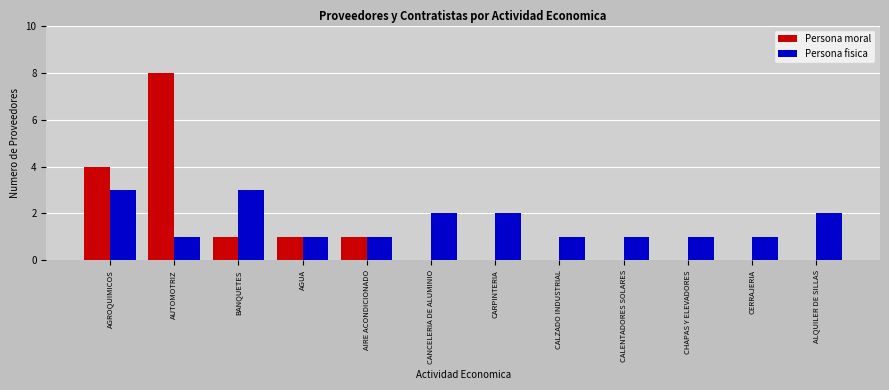

The value of Persona moral at CALENTADORES SOLARES is 0. True or false?

True